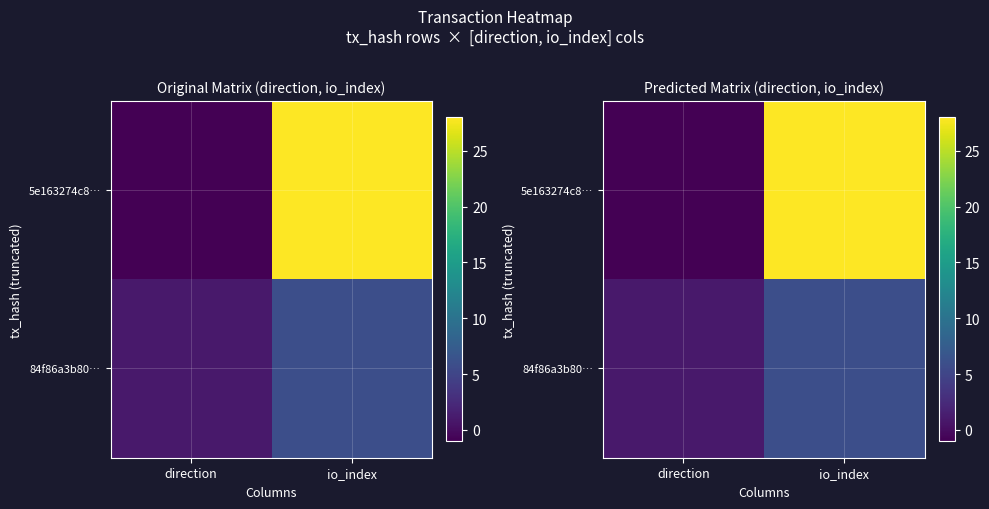

The 84f86a3b80… series shows 0 at direction. True or false?

False